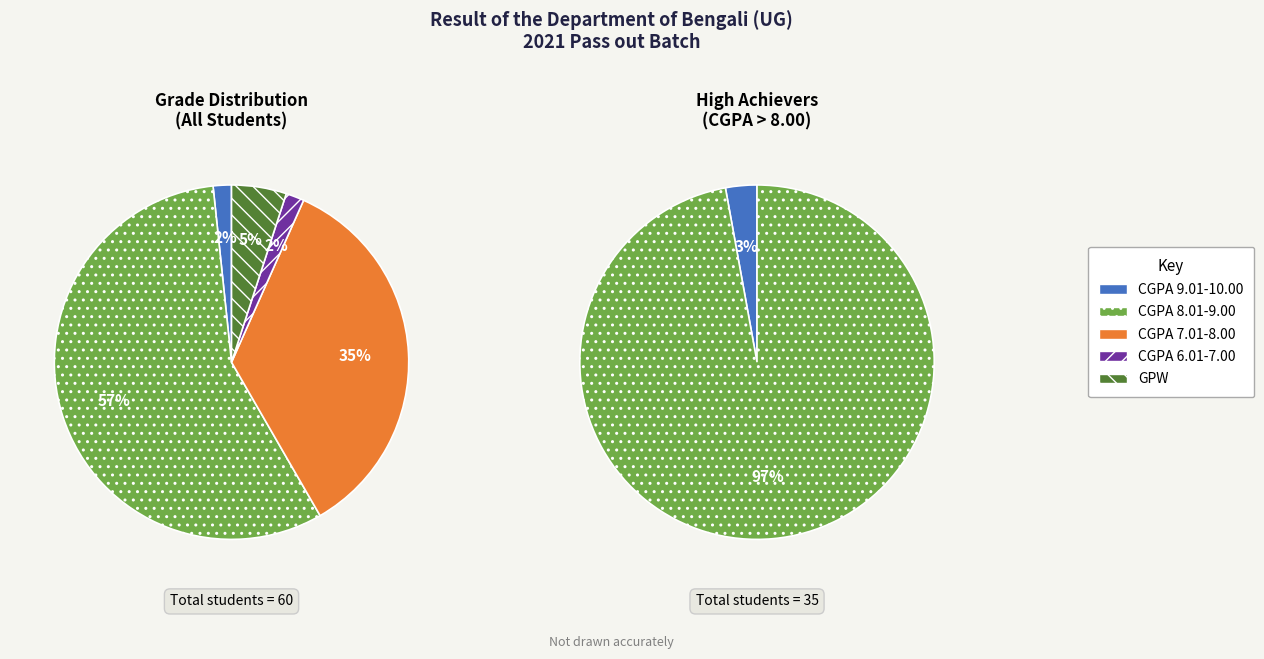

To the nearest percent, what percentage of the pie is GPW?

5%